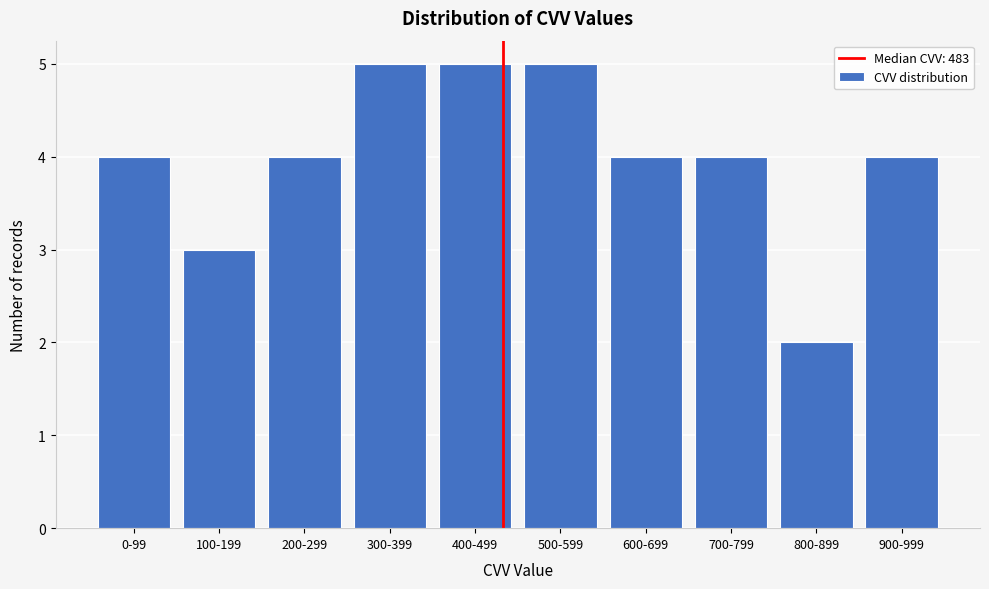

Reading left to right, list all the values displayed in this chart.

0-99=4	100-199=3	200-299=4	300-399=5	400-499=5	500-599=5	600-699=4	700-799=4	800-899=2	900-999=4